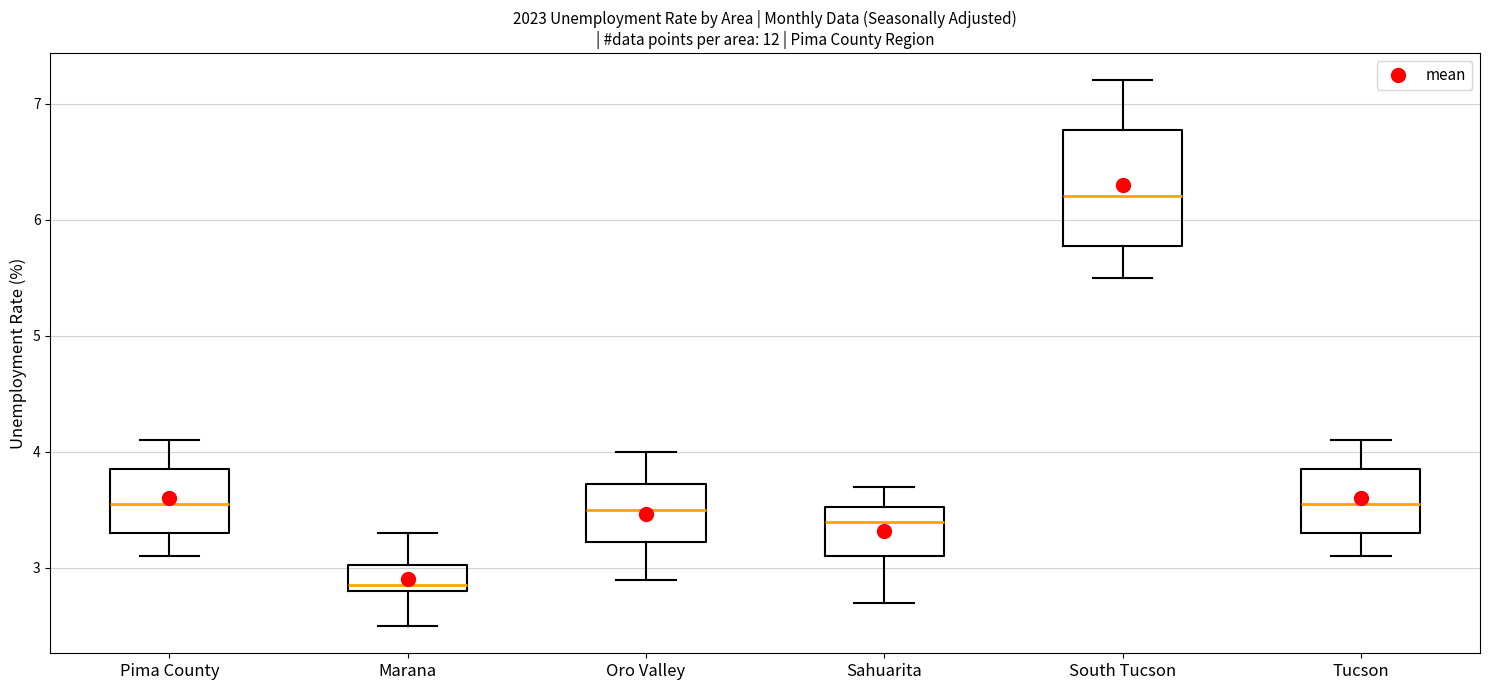

Which box's median line is the highest?

South Tucson